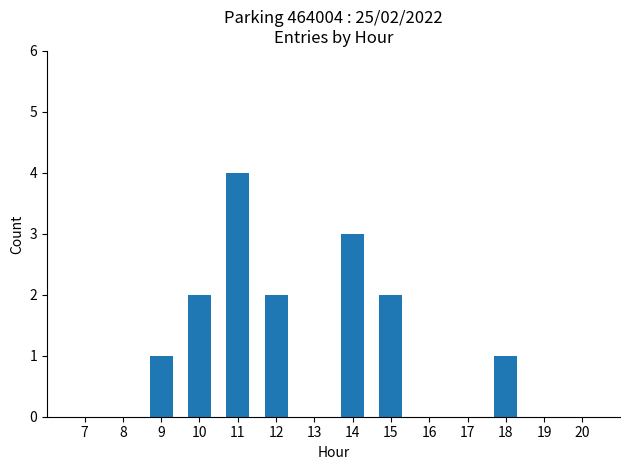

What is the greatest value displayed?

4